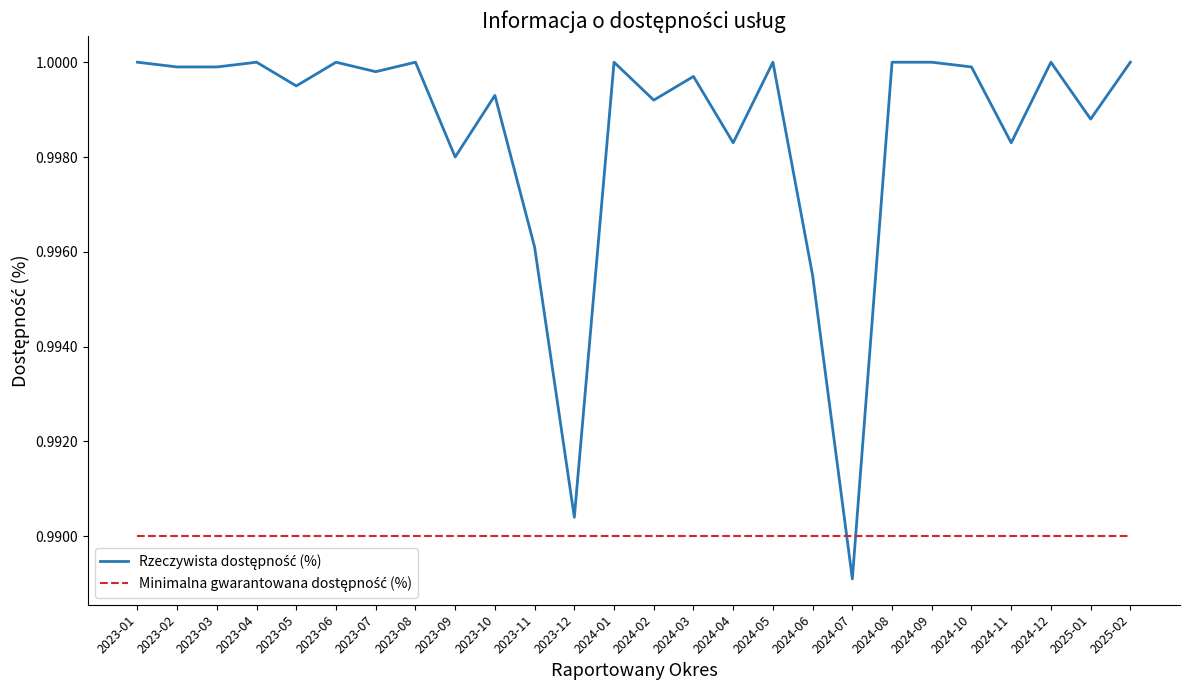

What position from the left is 2025-02?

26